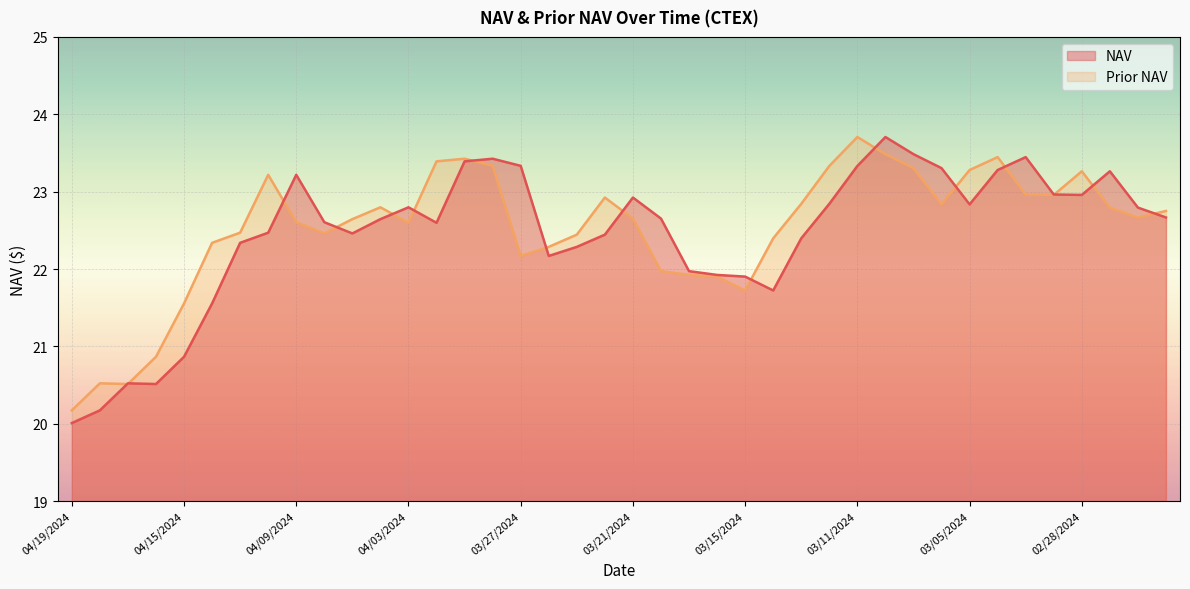

Rank the series by their maximum value, from highest to lowest.

NAV, Prior NAV